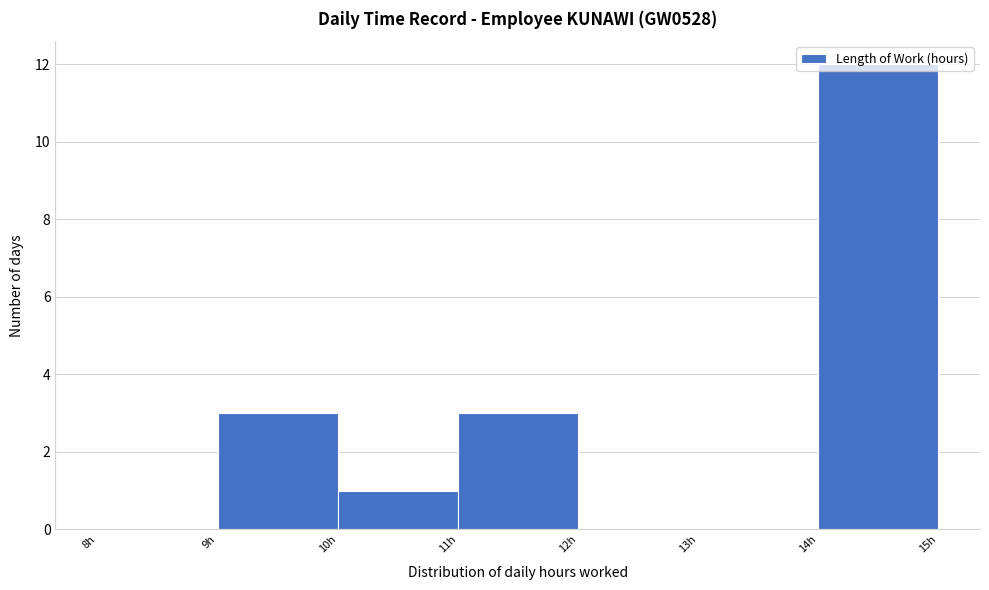

Reading left to right, transcribe this chart: for each bar, give the range it covers on the x-axis and its height. The values are not printed on the chart, so give them approximately, as read against the axis.

8 to 9: 0
9 to 10: 3
10 to 11: 1
11 to 12: 3
12 to 13: 0
13 to 14: 0
14 to 15: 12